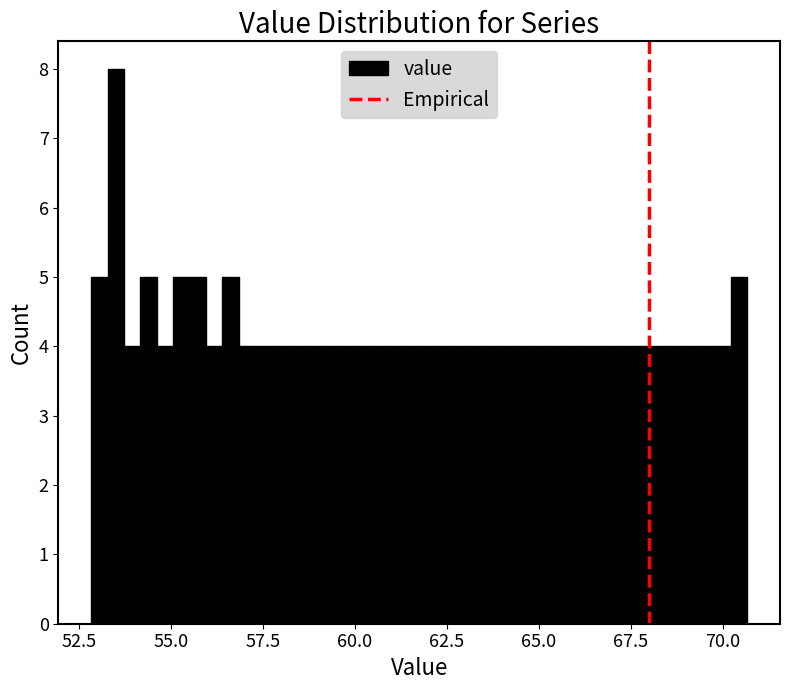

Read against the x-axis, roughly where is the centre of the tallest bar?

53.5